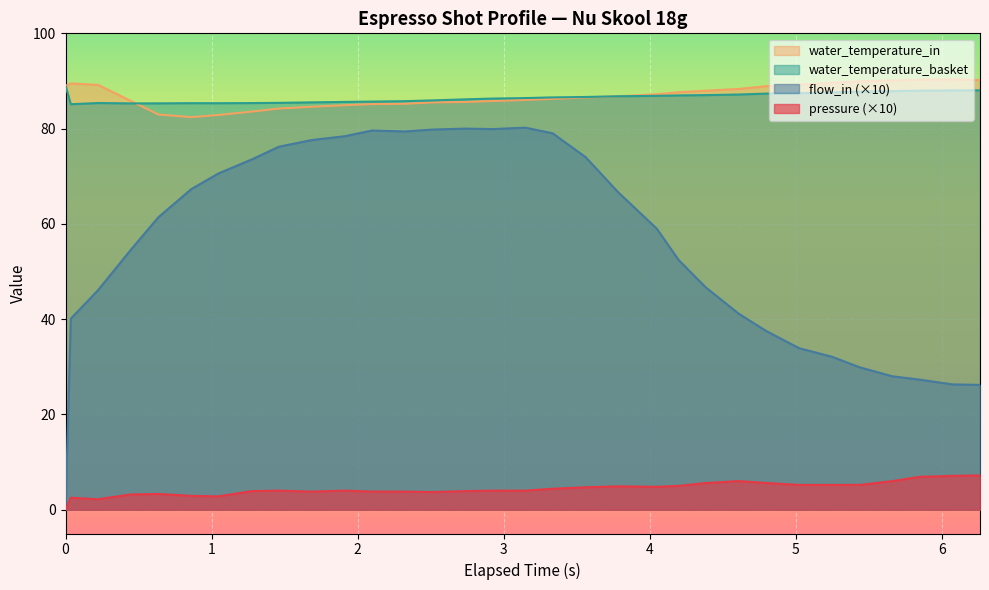

Which series has the widest spread of values?

flow_in (×10)